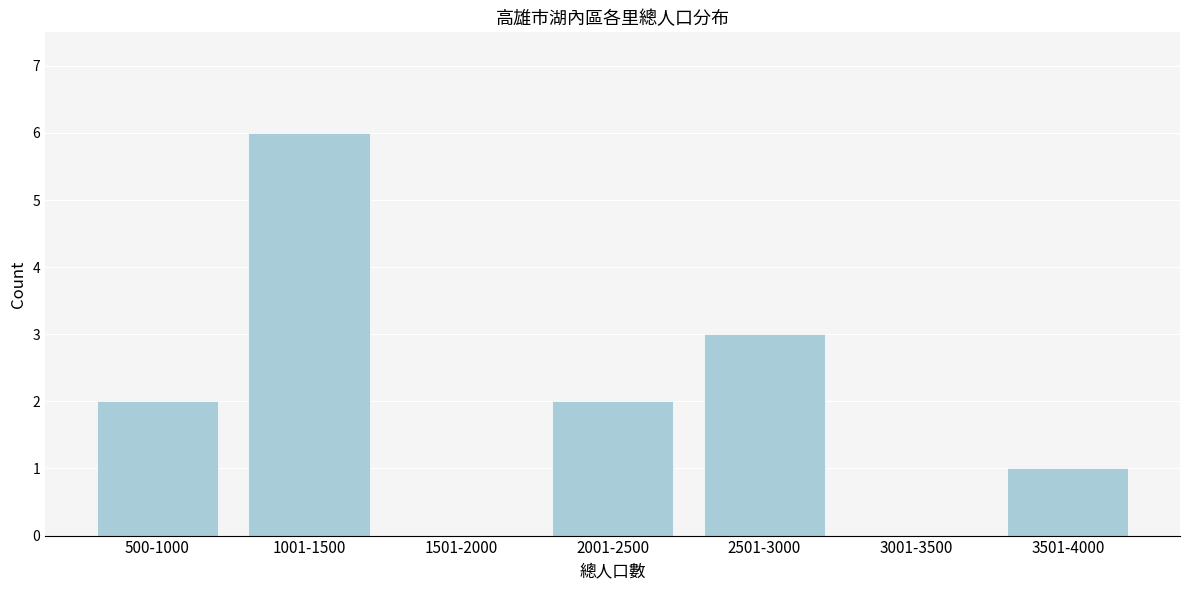

Reading left to right, list all the values displayed in this chart.

500-1000=2	1001-1500=6	1501-2000=0	2001-2500=2	2501-3000=3	3001-3500=0	3501-4000=1